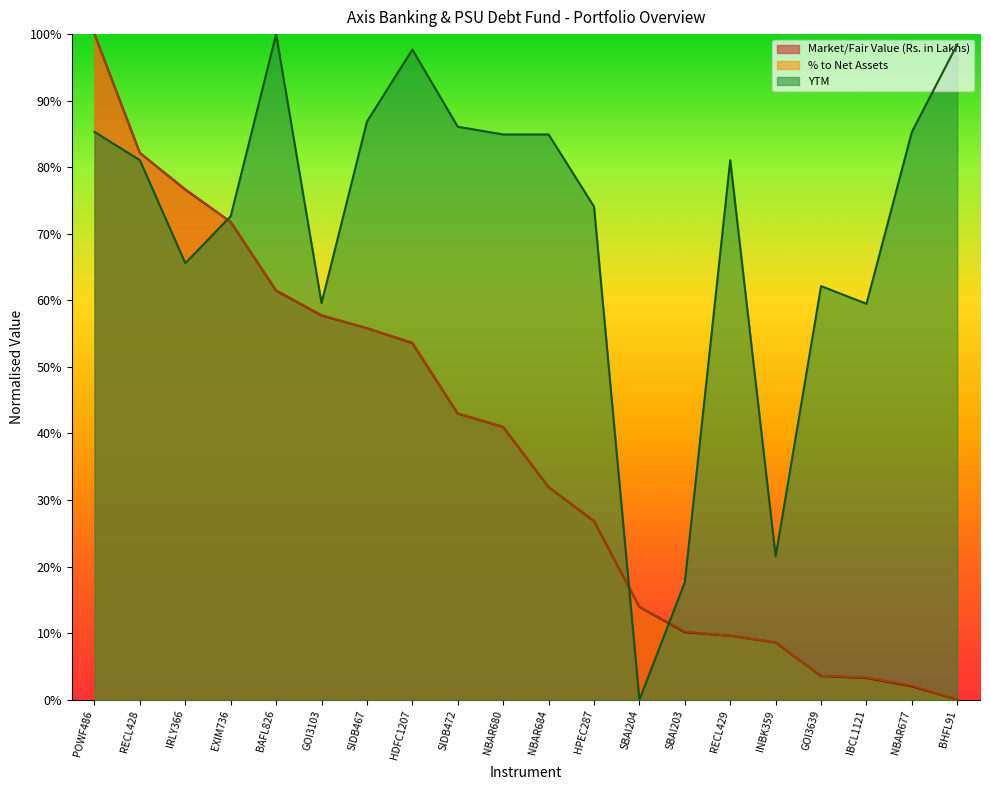

What is the total value across all series at SBAI203?

0.4